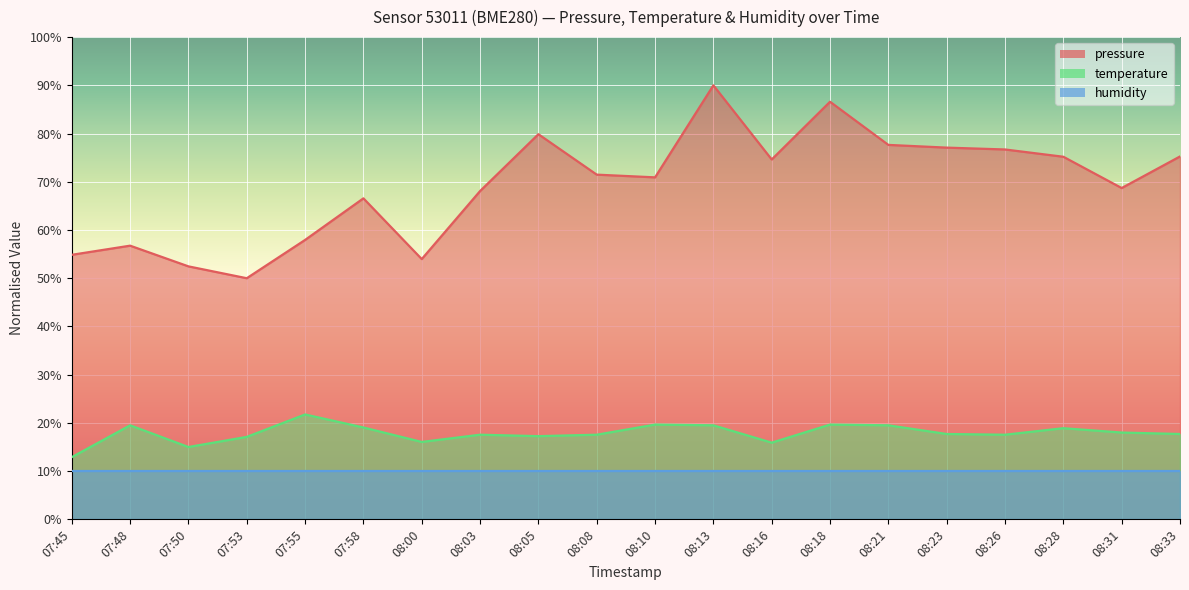

At which label does temperature reach its peak?

07:55